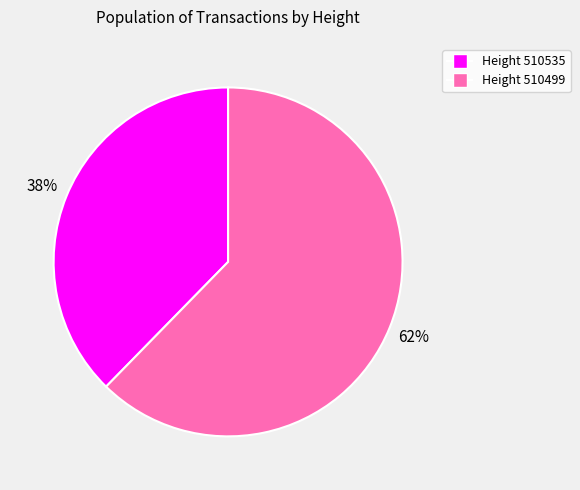

Is there a majority slice in this chart?

Yes